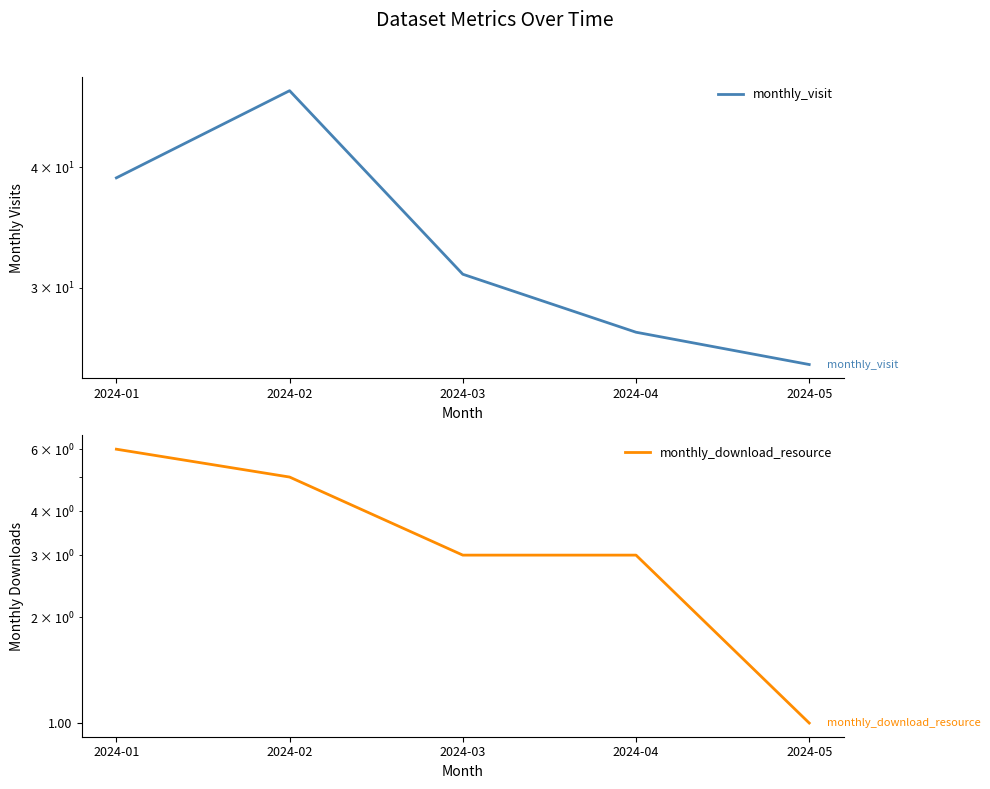

What is the sum of the monthly_download_resource values at 2024-03 and 2024-01?

9